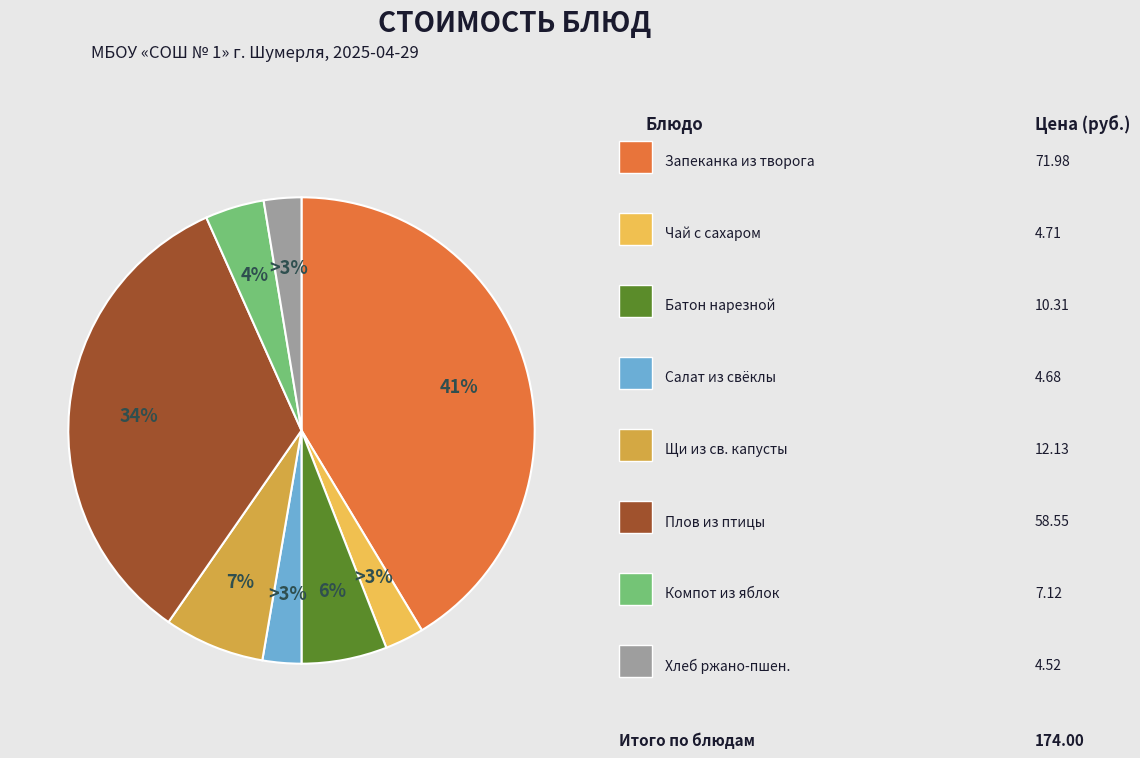

Is there a majority slice in this chart?

No